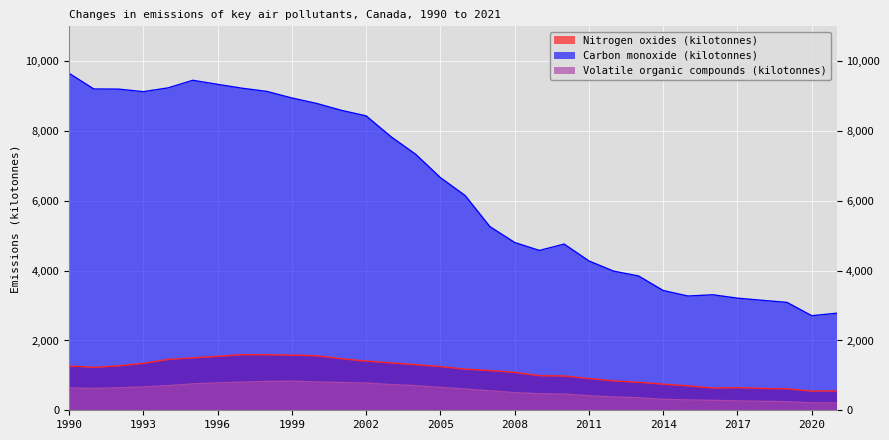

Reading left to right, transcribe all the data shown in this chart.

Nitrogen oxides (kilotonnes): 1269	1230	1272	1344	1458	1502	1545	1594	1590	1582	1563	1476	1409	1359	1306	1252	1177	1139	1084	991	983	907	842	803	748	699	637	649	626	615	547	556
Carbon monoxide (kilotonnes): 9655	9205	9201	9128	9236	9454	9338	9226	9134	8947	8791	8593	8434	7840	7335	6665	6152	5261	4807	4579	4761	4278	3985	3849	3431	3273	3309	3212	3150	3091	2709	2780
Volatile organic compounds (kilotonnes): 637	625	644	668	706	756	785	807	826	833	810	796	779	737	706	656	608	557	506	472	467	416	383	359	314	295	285	269	257	246	213	210